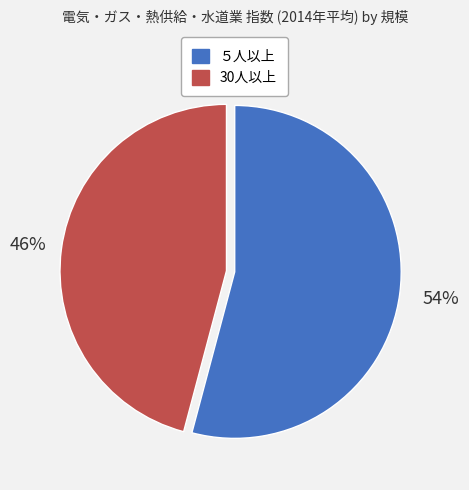

True or false: 30人以上 accounts for 55% of the total.

False